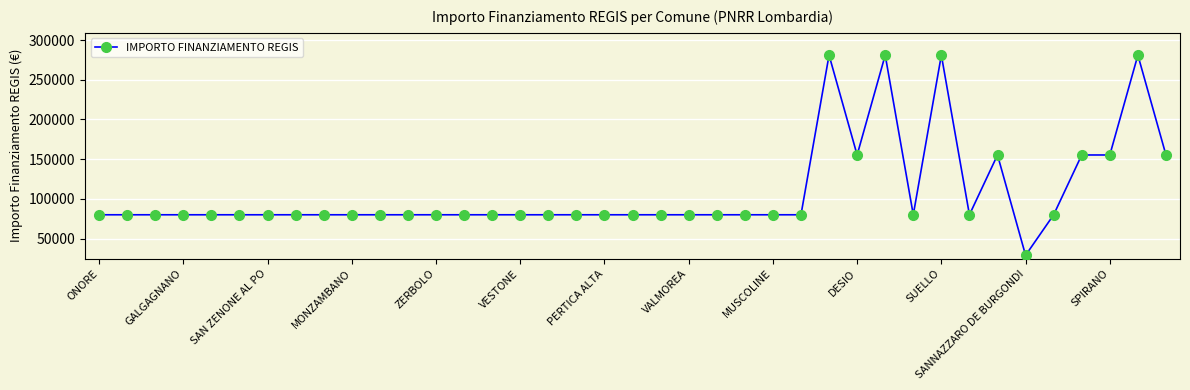

What is the value of the 30th point from the left?

79922